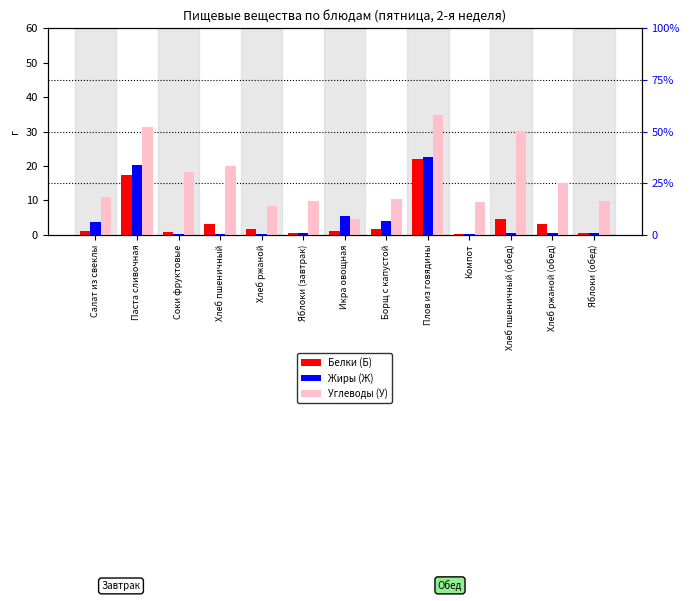

What is the label of the 11th bar from the right?

Соки фруктовые